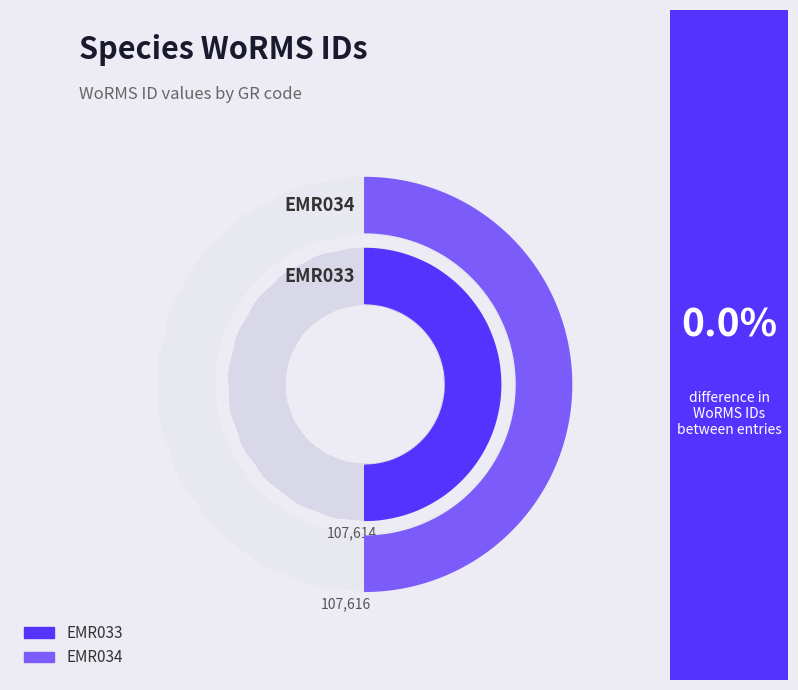

Does EMR034 represent more than half of the total?

Yes